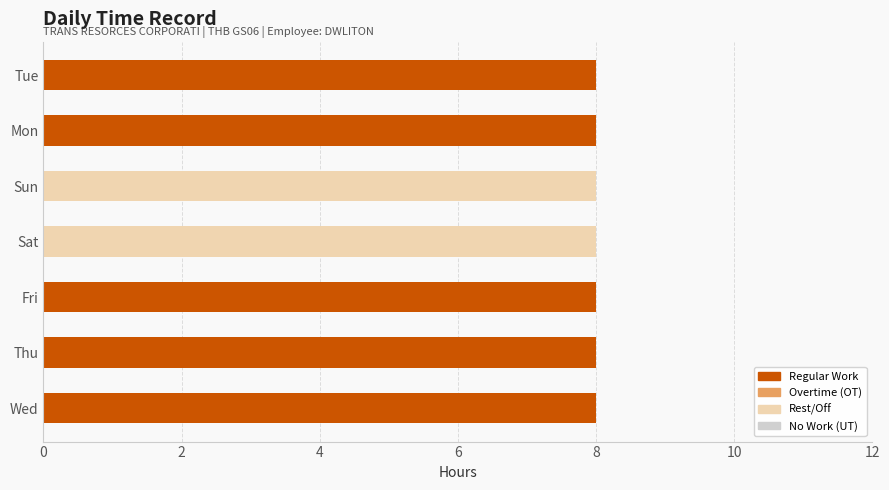

The value of Regular Work at Thu is 8. True or false?

True